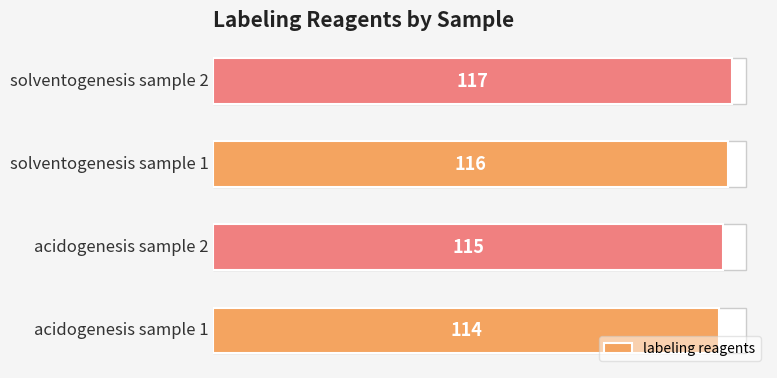

What is the sum of the values at 1 and 0?

229